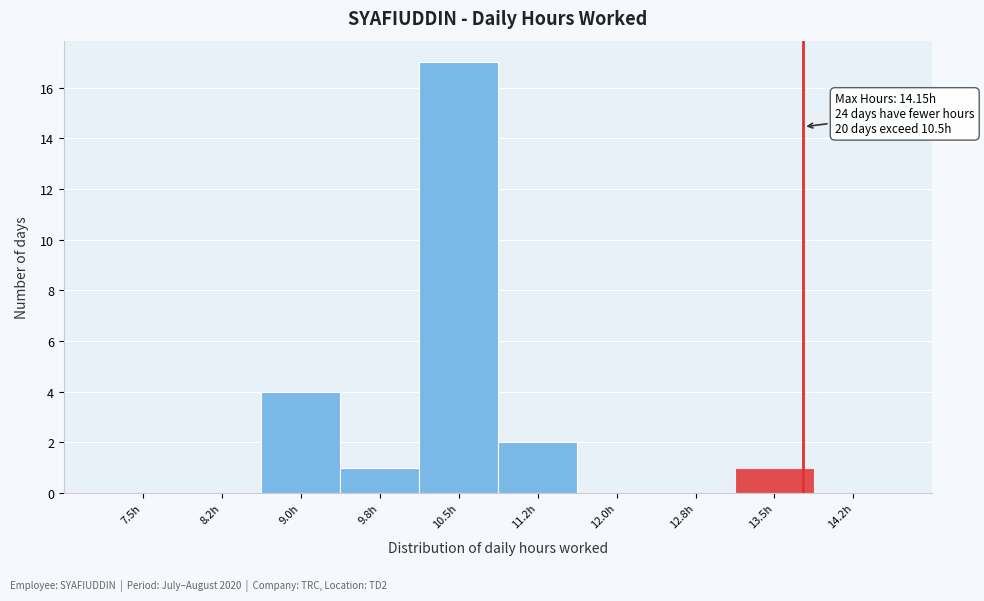

Reading right to left, what are all the values shown in this chart?

14.2h=0	13.5h=1	12.8h=0	12.0h=0	11.2h=2	10.5h=17	9.8h=1	9.0h=4	8.2h=0	7.5h=0